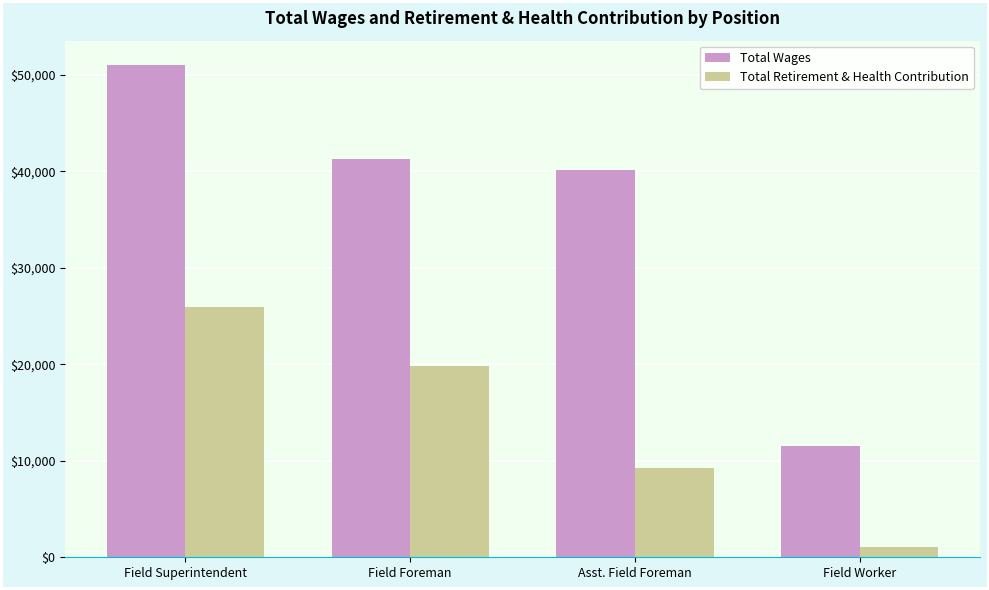

Is the value of Total Wages at Field Foreman greater than the value of Total Retirement & Health Contribution at Asst. Field Foreman?

Yes